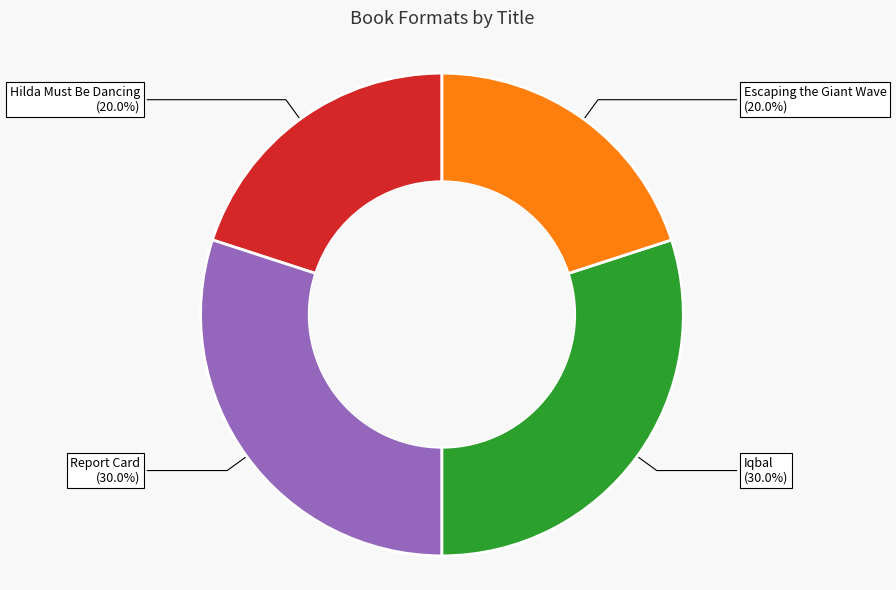

How many slices are in this pie chart?

4